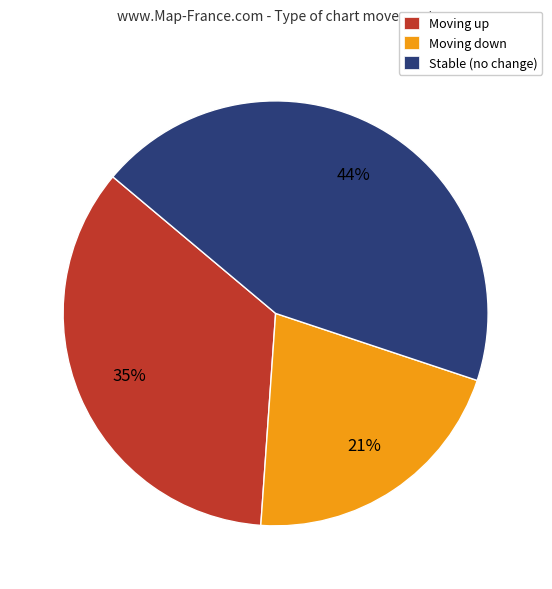

The Stable (no change) slice represents 44% of the pie. True or false?

True